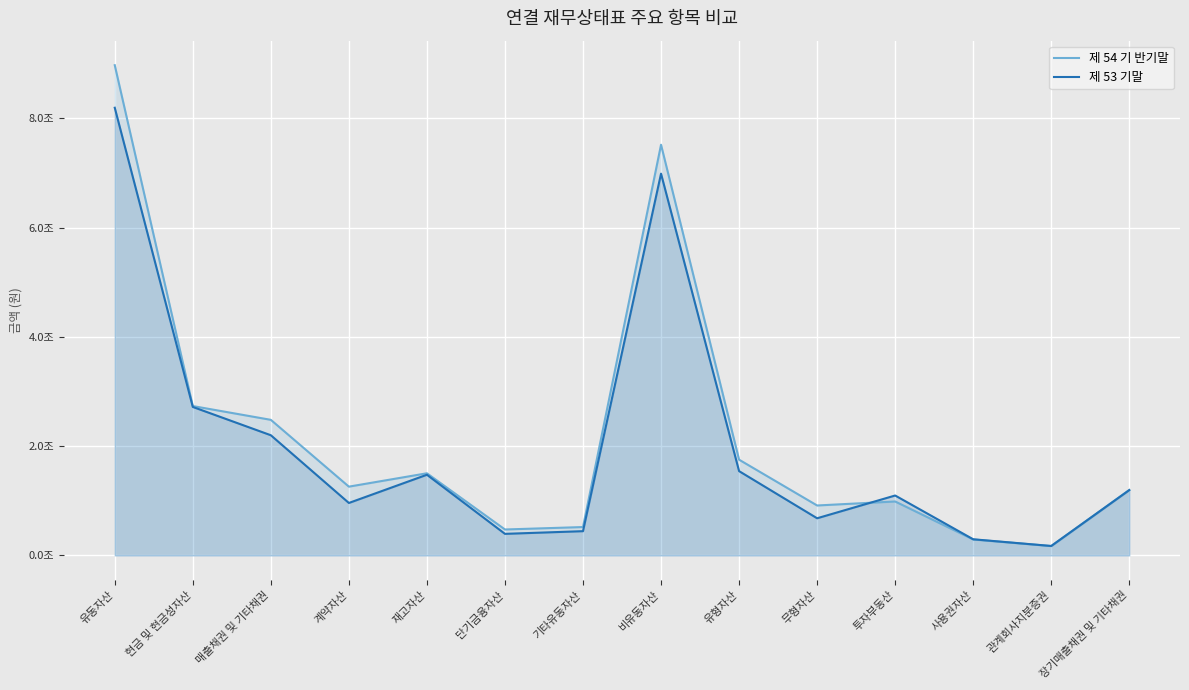

Which series has the largest total across all categories?

제 54 기 반기말